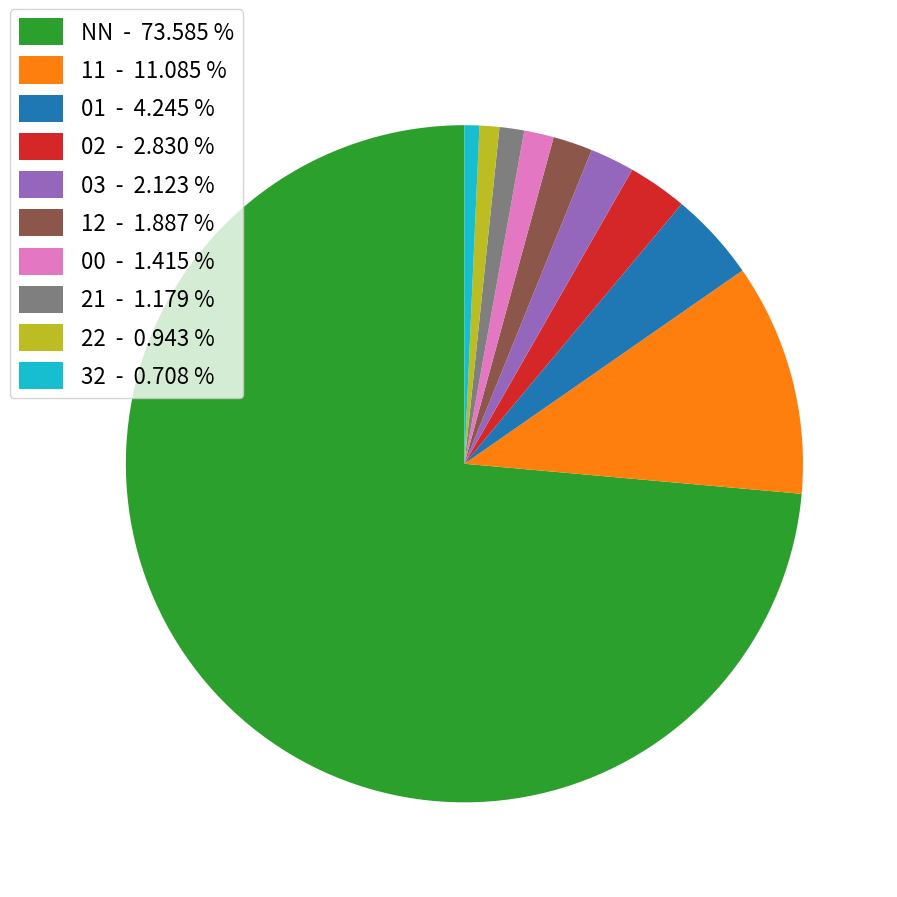

How many segments does this pie chart have?

10